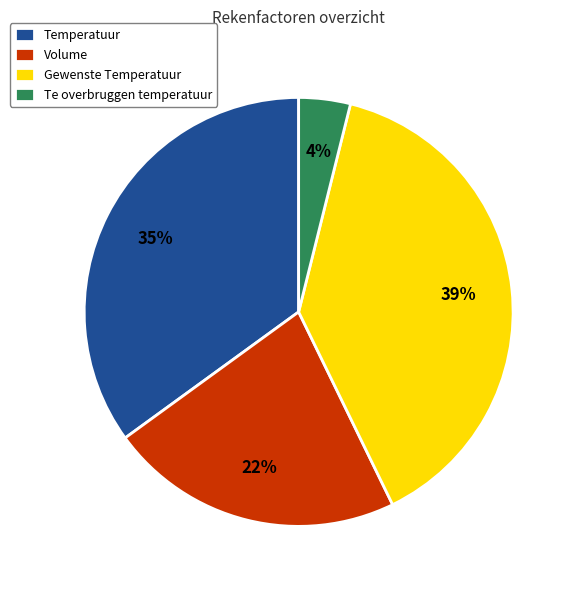

Which has a higher value, Temperatuur or Te overbruggen temperatuur?

Temperatuur